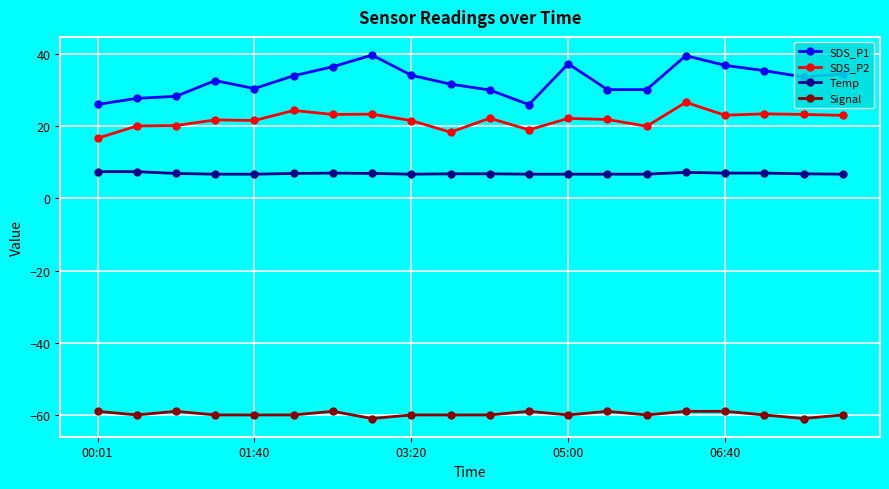

How many series are shown in this chart?

4